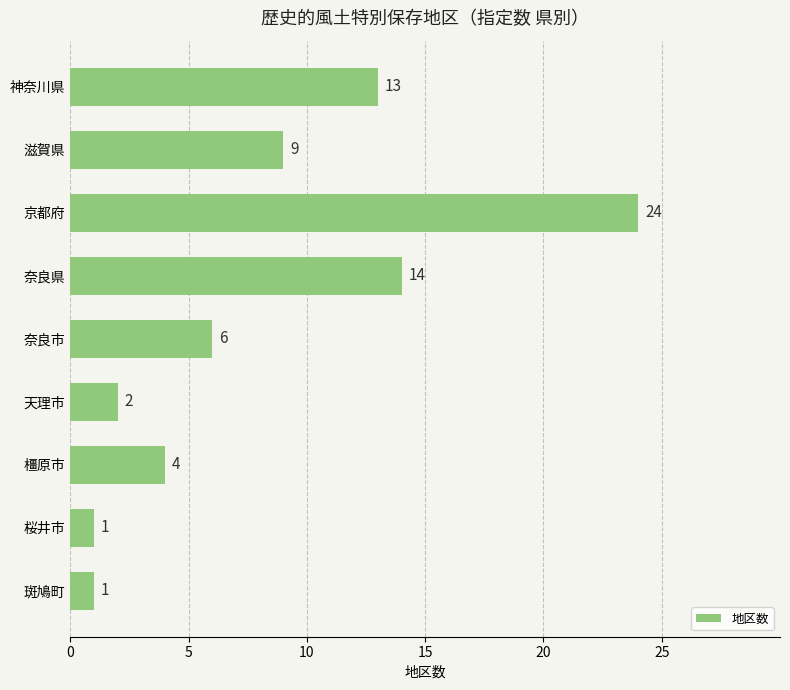

True or false: the data shows 2 at 天理市.

True